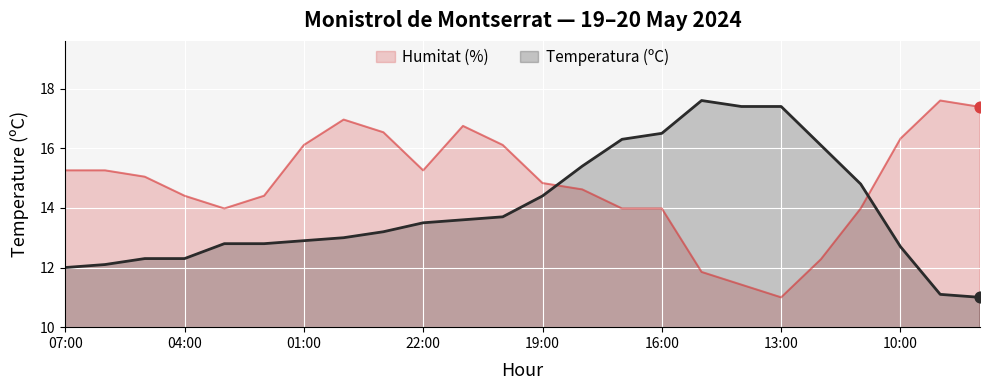

Is the value of Temperatura (ºC) at 03:00 greater than the value of Humitat (%) at 03:00?

No